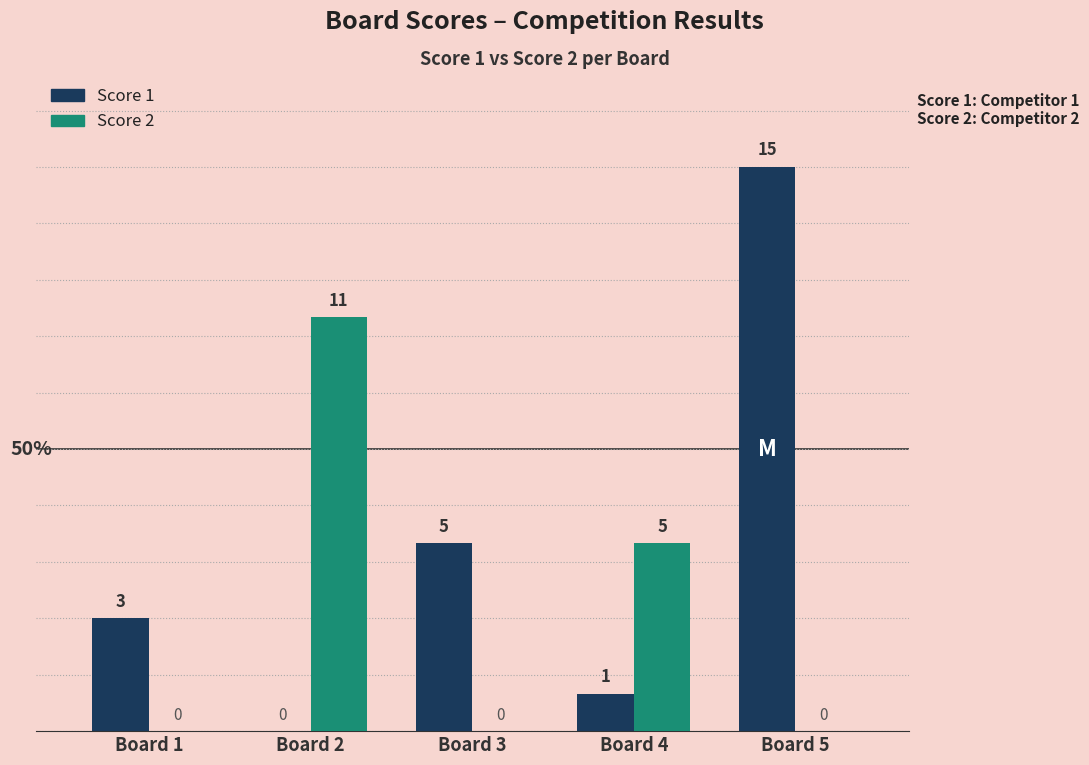

Which series changed the most between Board 2 and Board 5?

Score 1